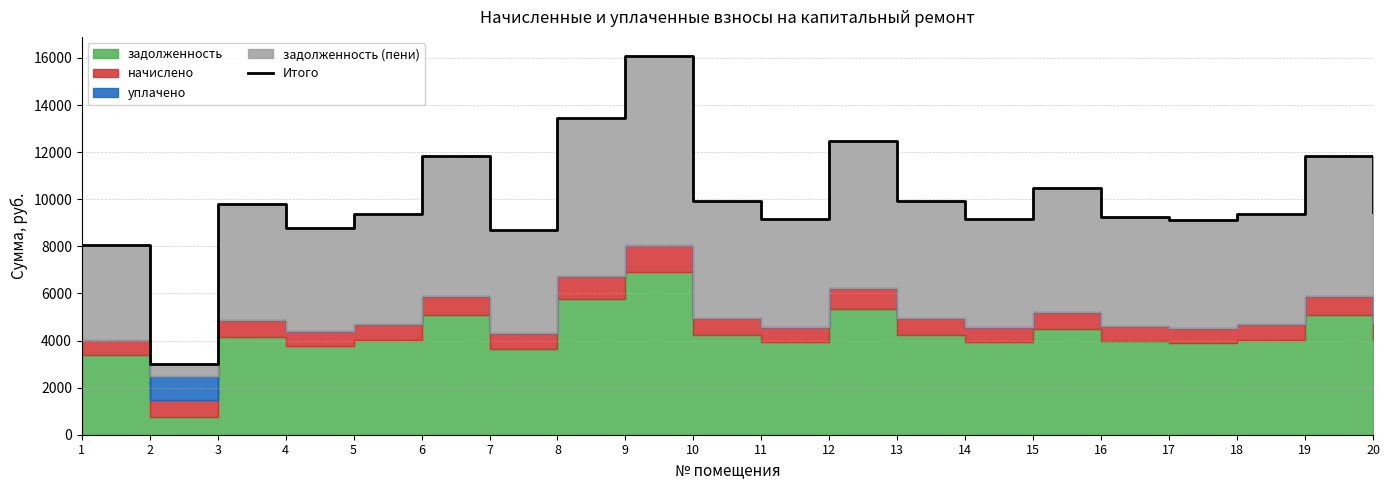

What value does the data have at 8?

13443.5